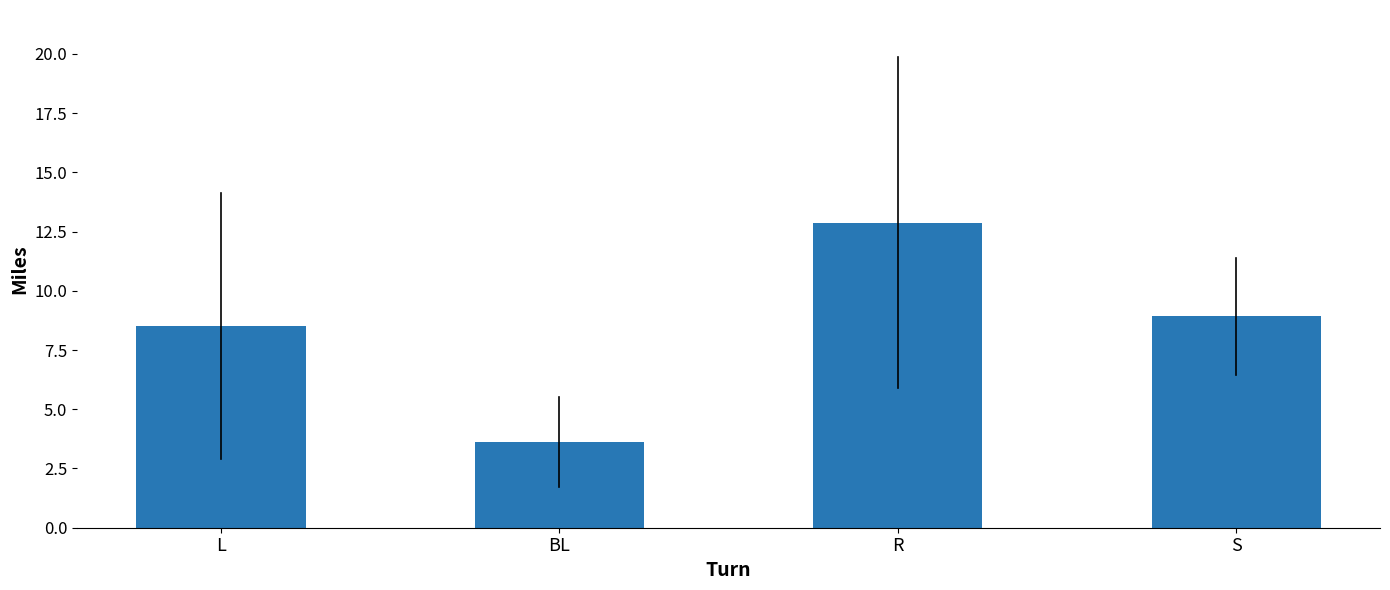

What is the sum of the values at R and S?

21.8